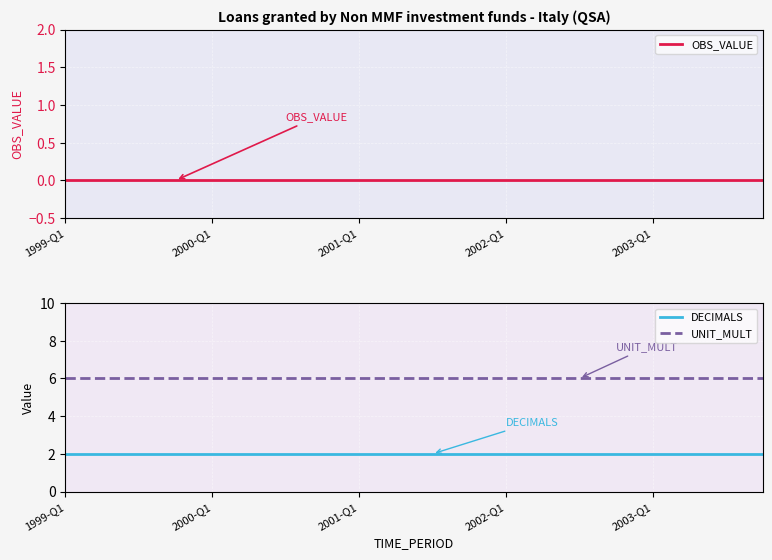

True or false: DECIMALS has more than 1 points higher than both neighbors.

False